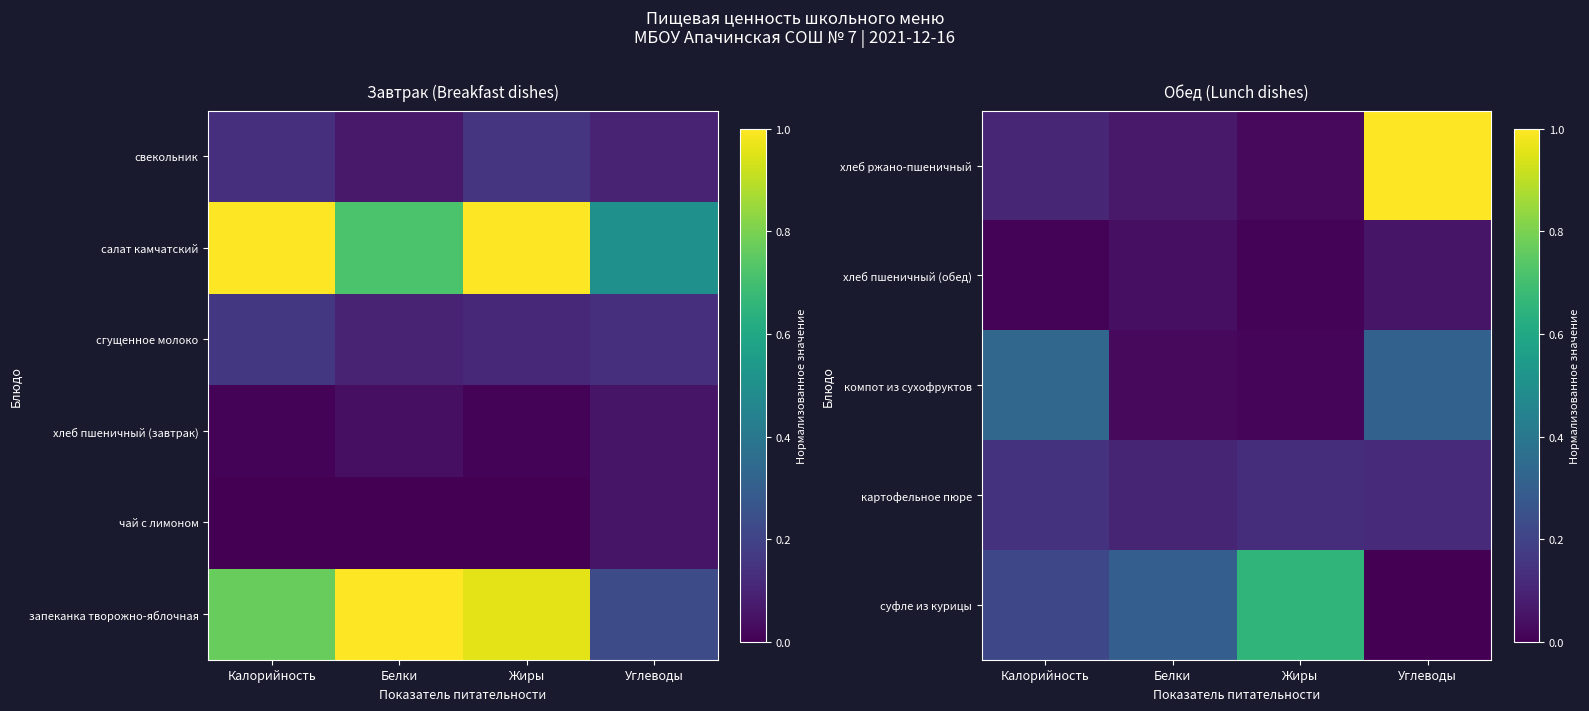

Which has a higher value, Белки or Калорийность?

Белки